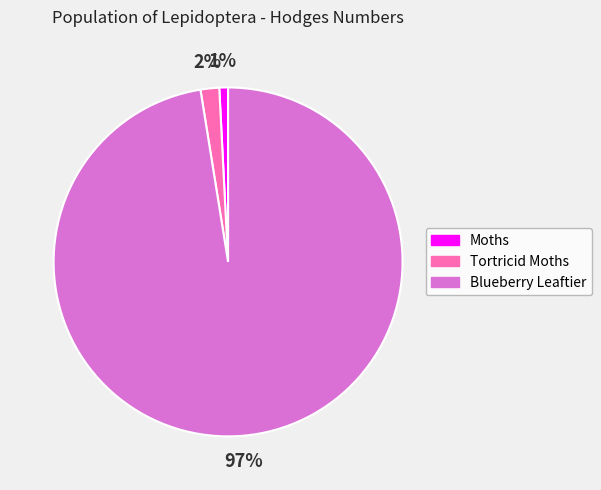

Count the number of slices in the pie.

3